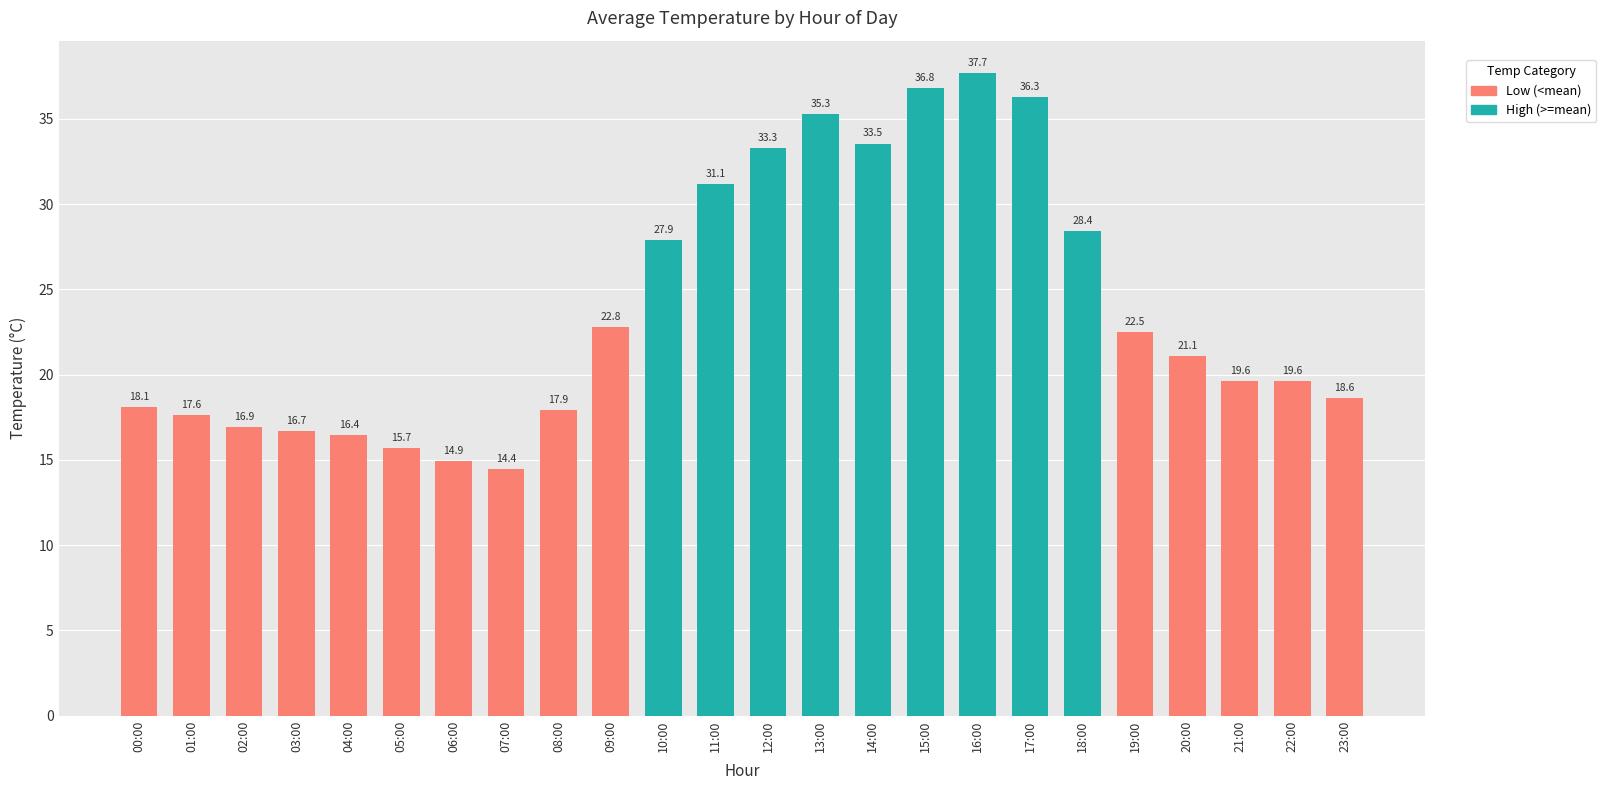

What is the label of the 22nd bar from the right?

02:00